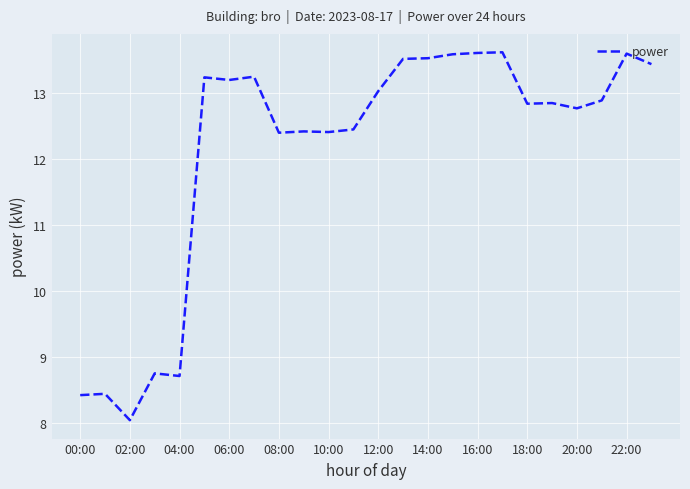

What is the greatest value displayed?

13.6